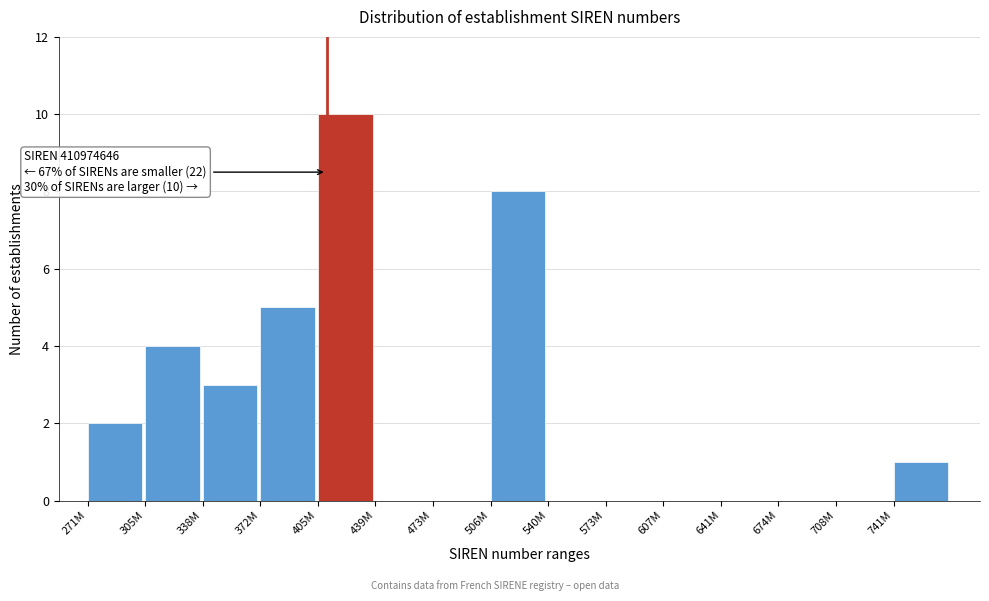

Reading left to right, transcribe all the data shown in this chart.

271M=2	305M=4	338M=3	372M=5	405M=10	439M=0	473M=0	506M=8	540M=0	573M=0	607M=0	641M=0	674M=0	708M=0	741M=1